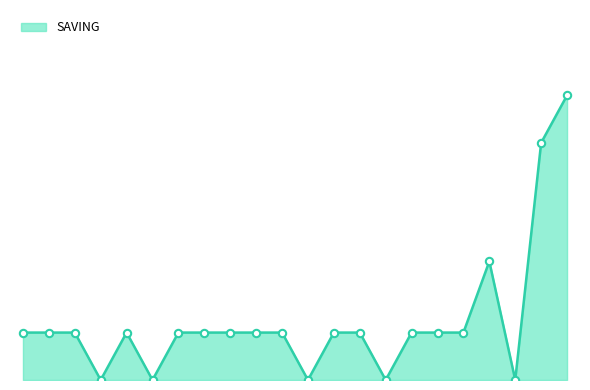

Is this an area chart (filled region under the line)?

Yes